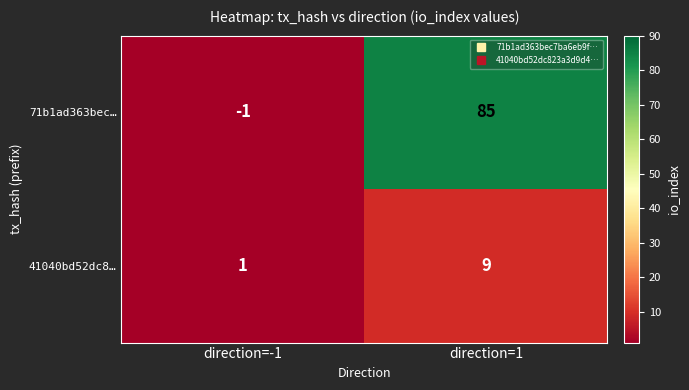

What is the sum of the 41040bd52dc8… values at direction=1 and direction=-1?

10